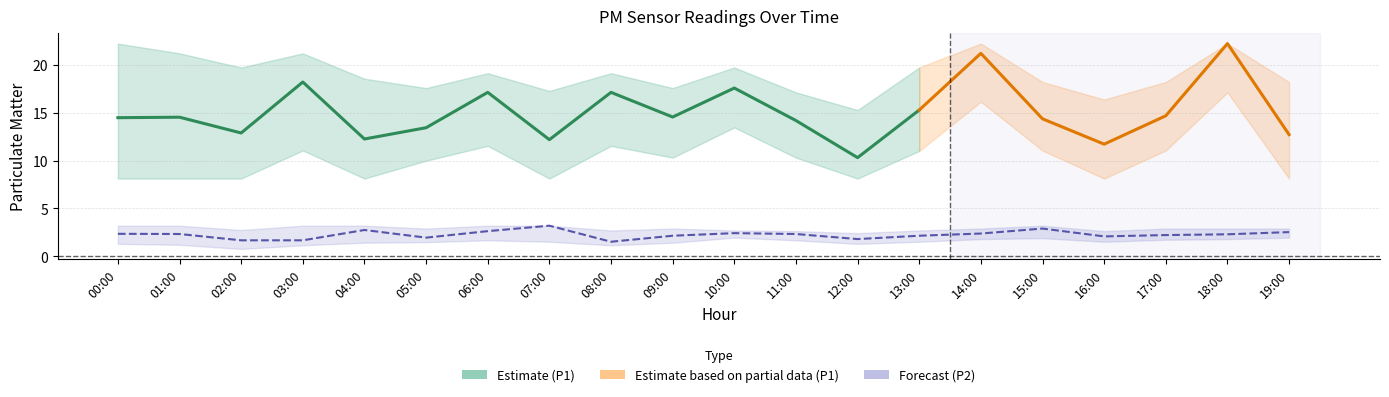

At how many categories does at least one series exceed 8?

20